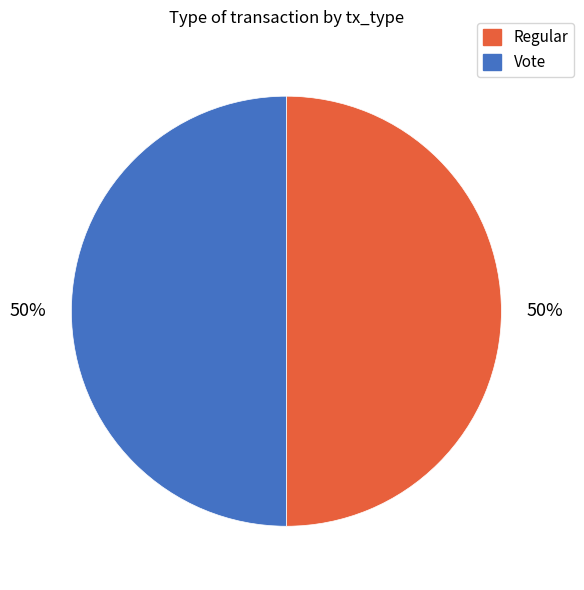

Approximately how many times larger is the value at Regular compared to Vote?

1.0